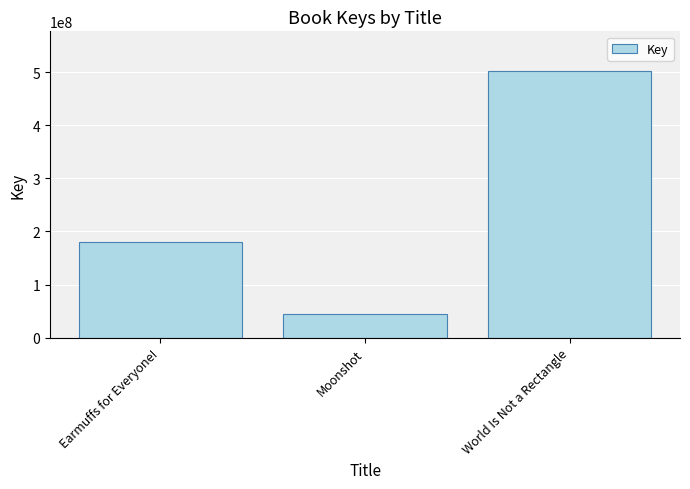

What is the greatest value displayed?

501443681